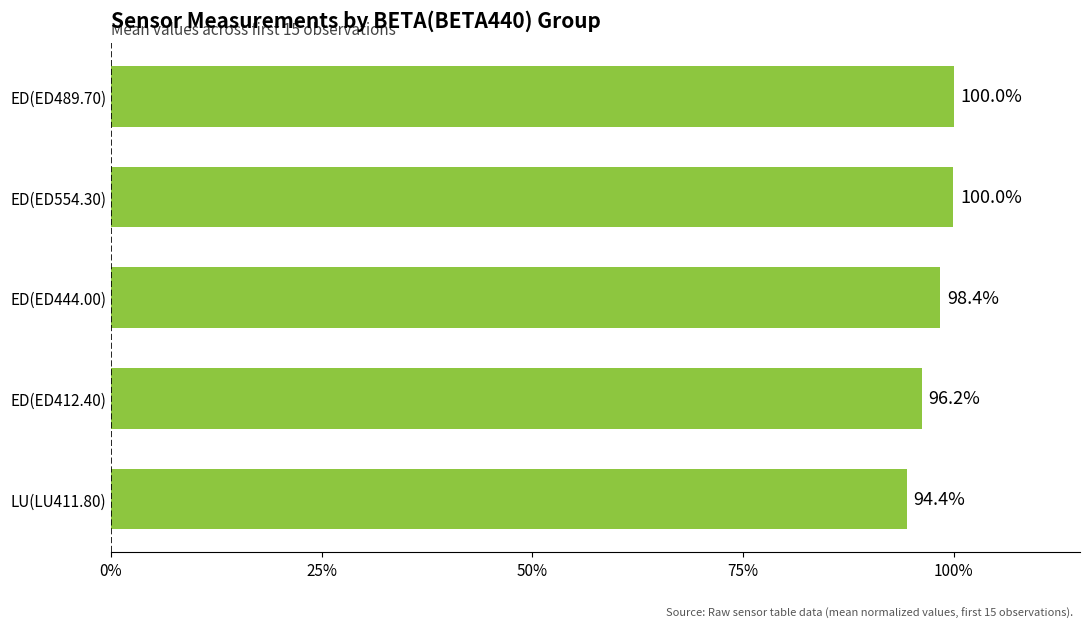

True or false: the data shows 100.0 at ED(ED489.70).

True